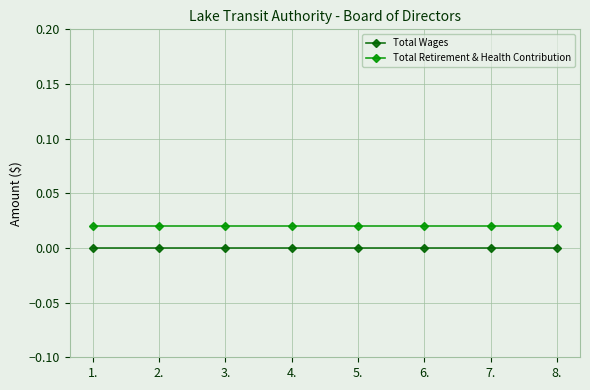

List the series in order of their overall mean, highest first.

Total Retirement & Health Contribution, Total Wages